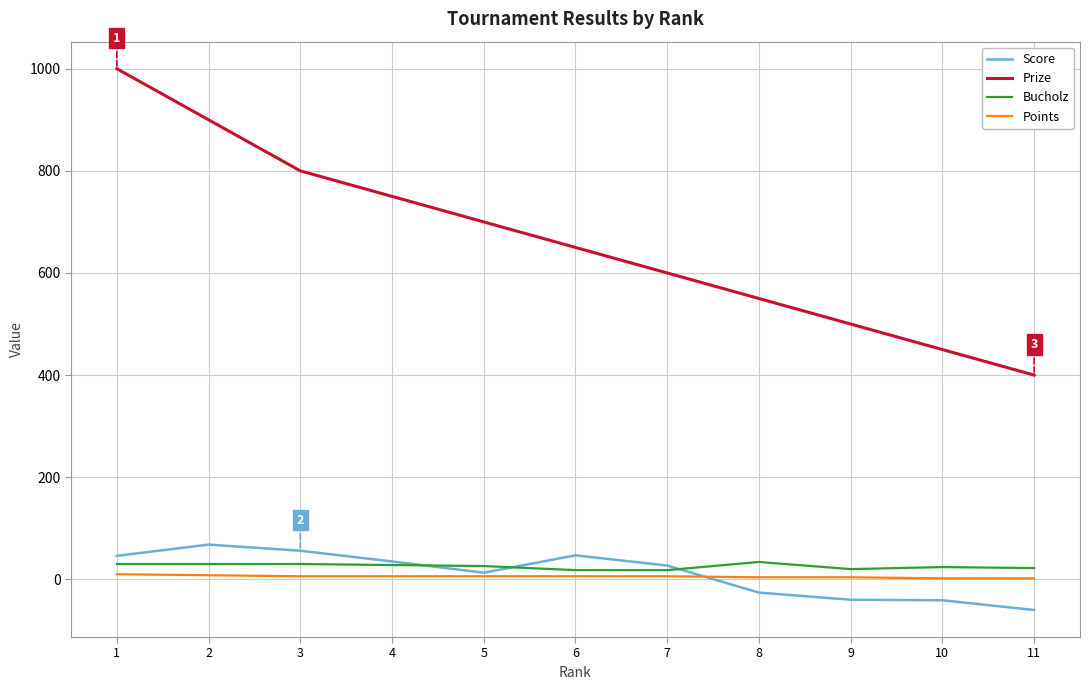

True or false: Score and Prize intersect in this chart.

False